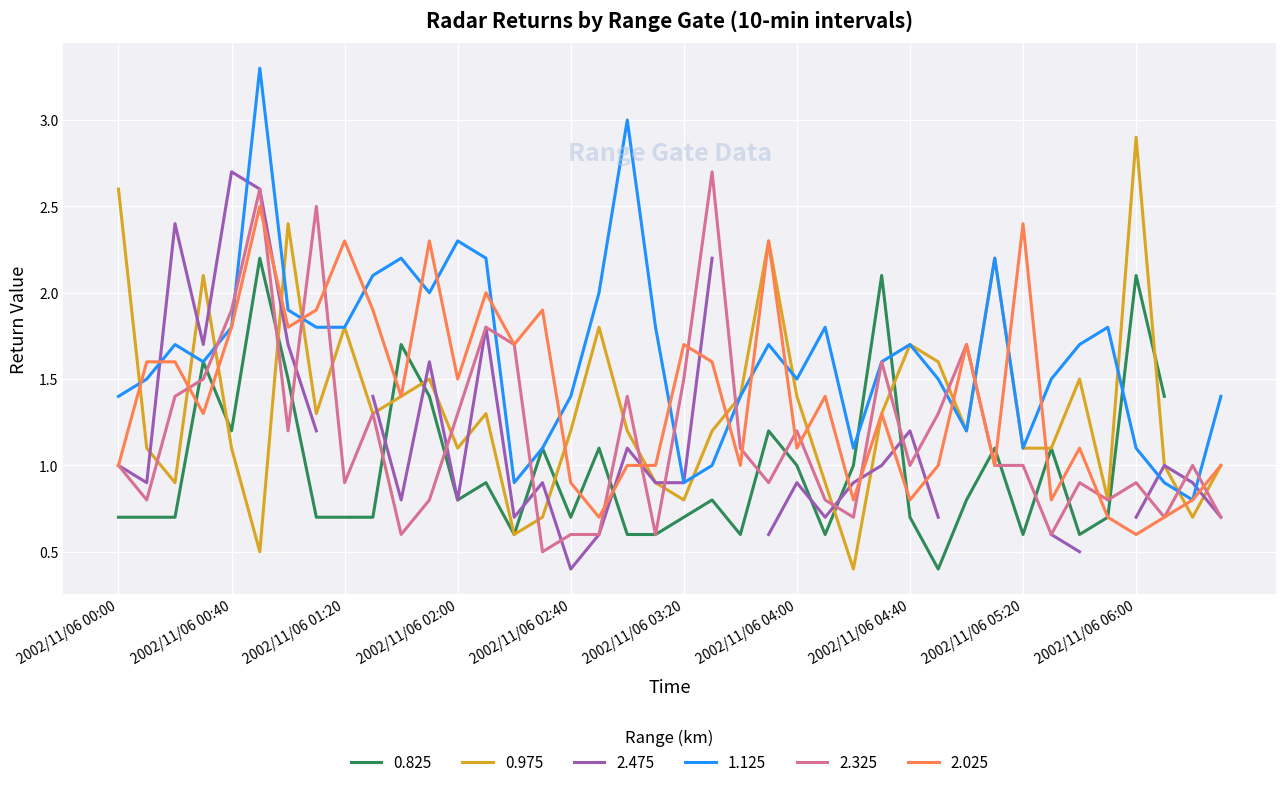

What is the difference between the 0.975 values at 2002/11/06 01:40 and 2002/11/06 04:10?

0.5